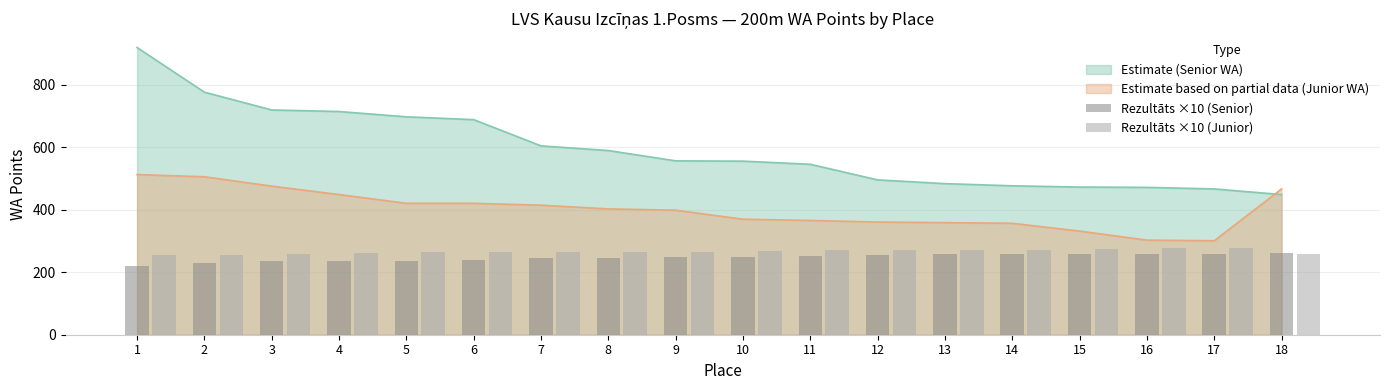

The Rezultāts ×10 (Senior) series shows 57.3 at 8. True or false?

False